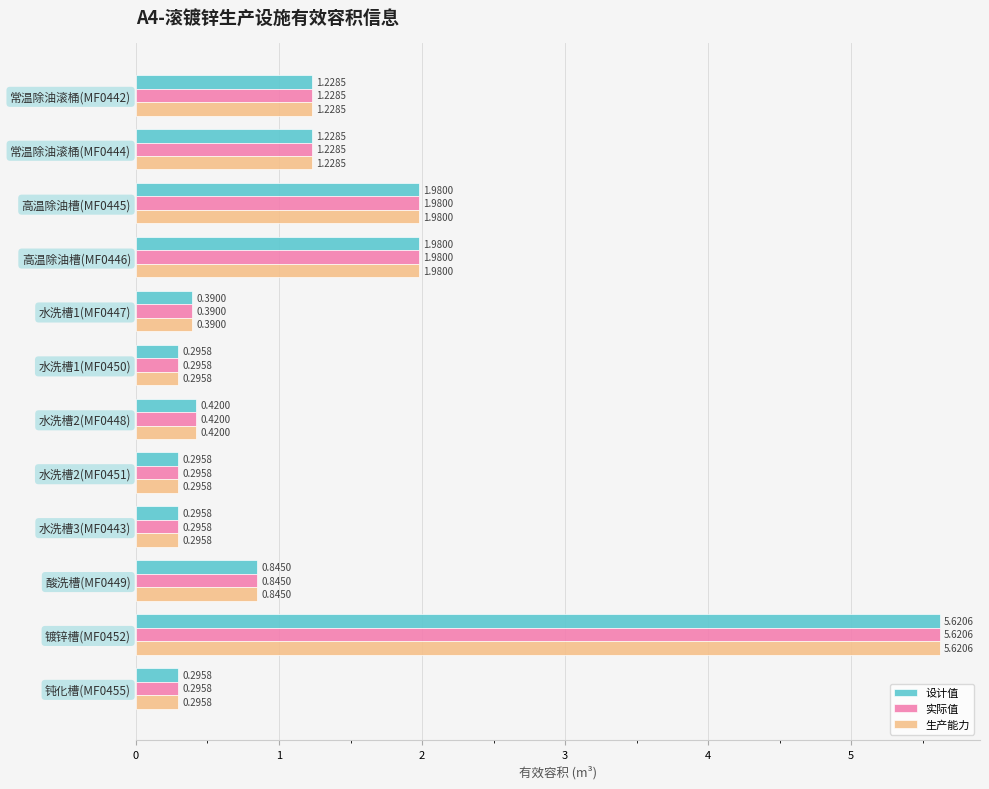

Is the value of 实际值 at 高温除油槽(MF0446) greater than the value of 设计值 at 水洗槽3(MF0443)?

Yes